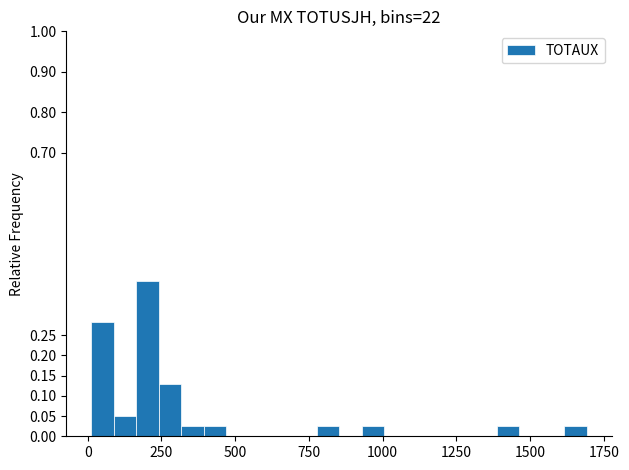

Around what value on the x-axis is the tallest bar? Give the approximate position of its centre, as read against the axis.

200